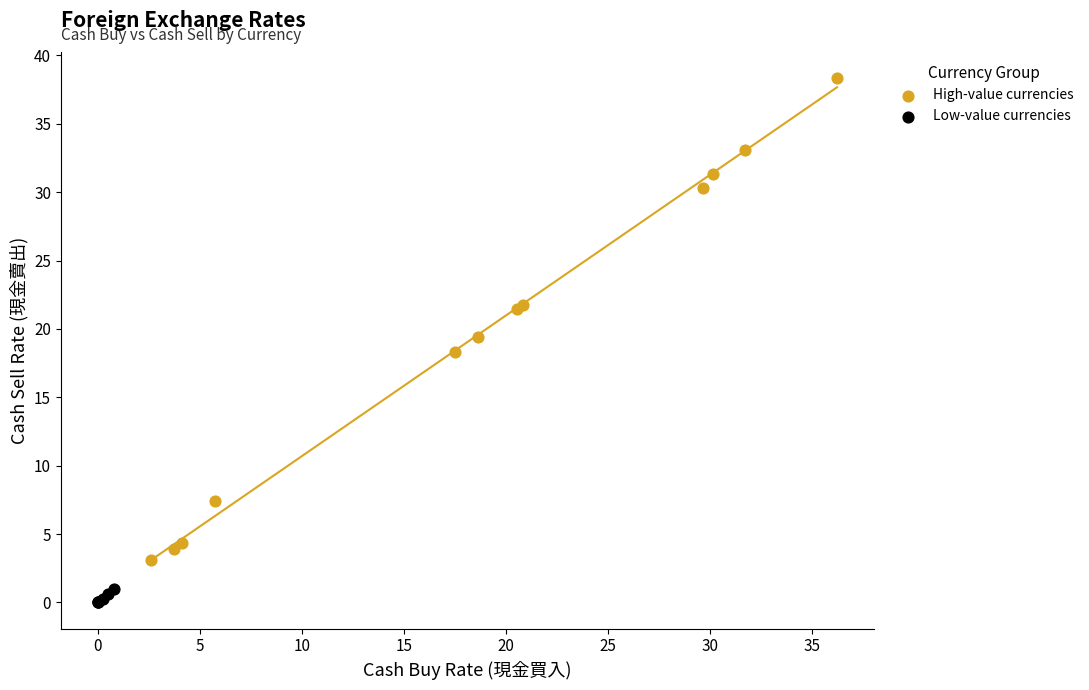

Which series contains the highest Y value?

High-value currencies